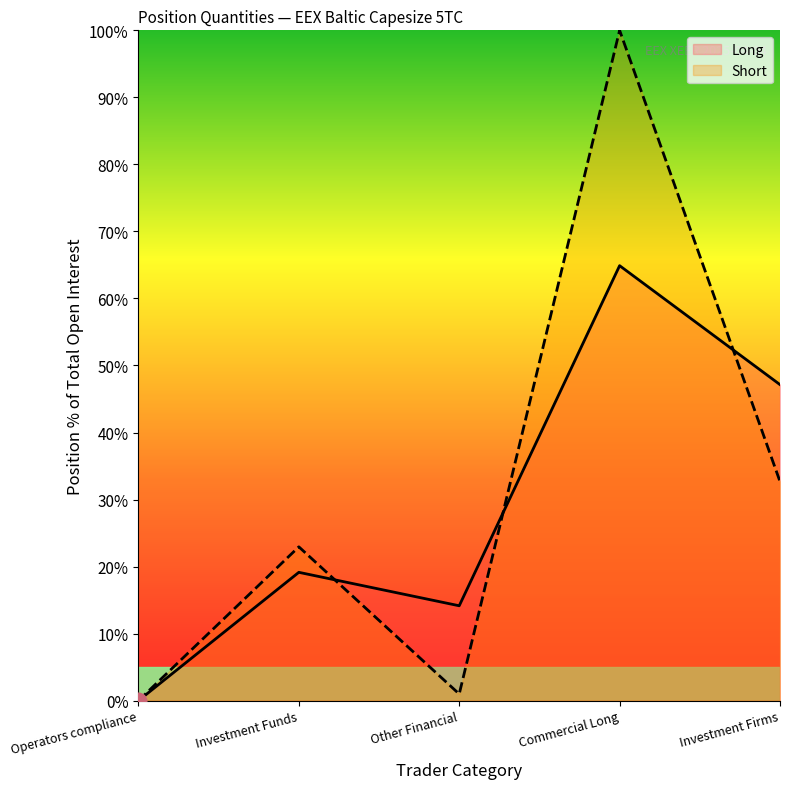

Where does the Long series first go above 19?

Investment Funds